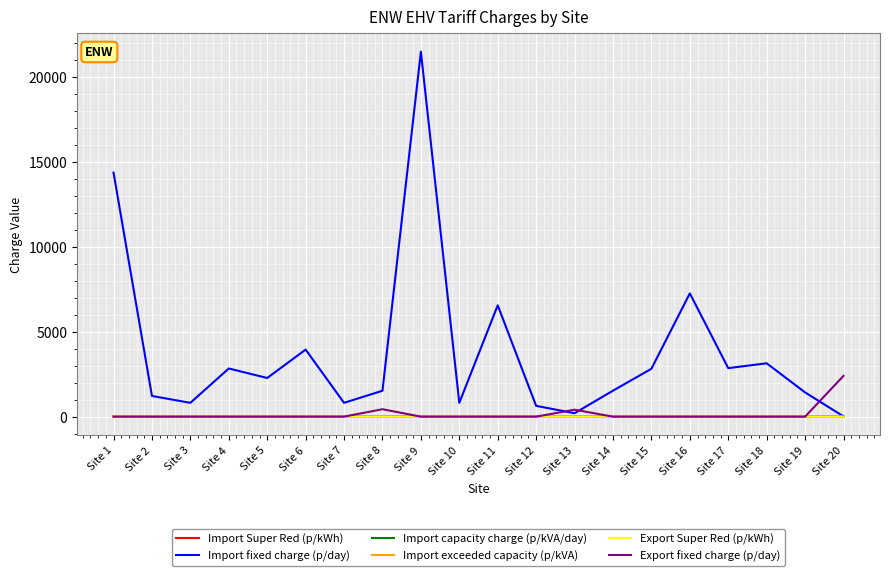

What is the approximate value of Import capacity charge (p/kVA/day) at Site 4?

7.0